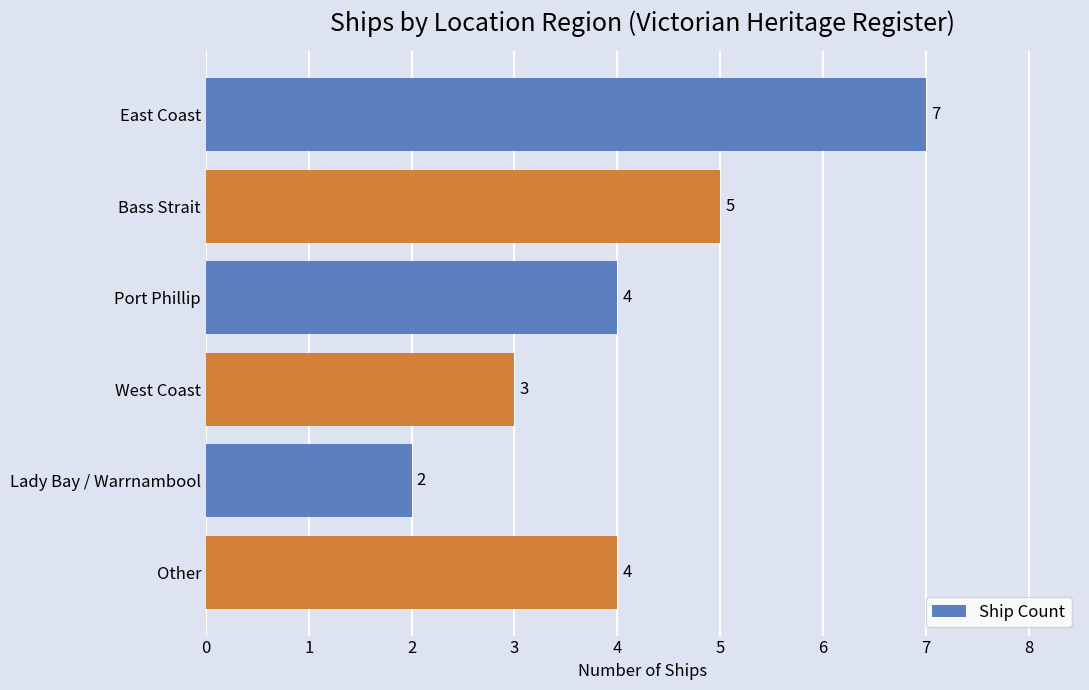

Reading top to bottom, extract all data points from this chart.

7	5	4	3	2	4